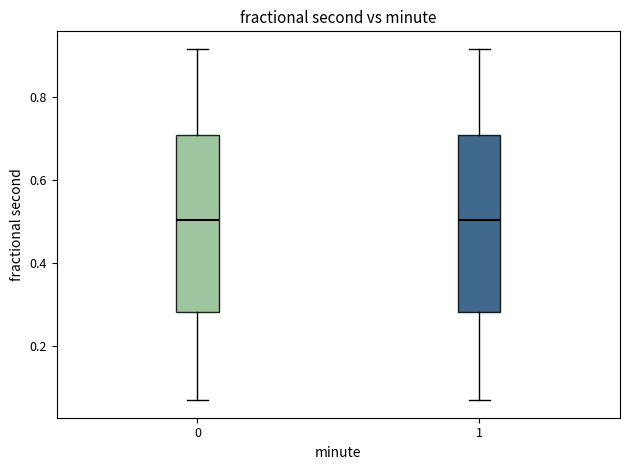

Reading left to right, transcribe this box plot: for each box, give where its median line is, the range the box spans, and where its two whiskers end, as read against the y-axis. The values are not printed on the chart, so give them approximately, as read against the axis.

0: median 0.50, box 0.28 to 0.70, whiskers 0.08 to 0.92
1: median 0.50, box 0.28 to 0.70, whiskers 0.08 to 0.92